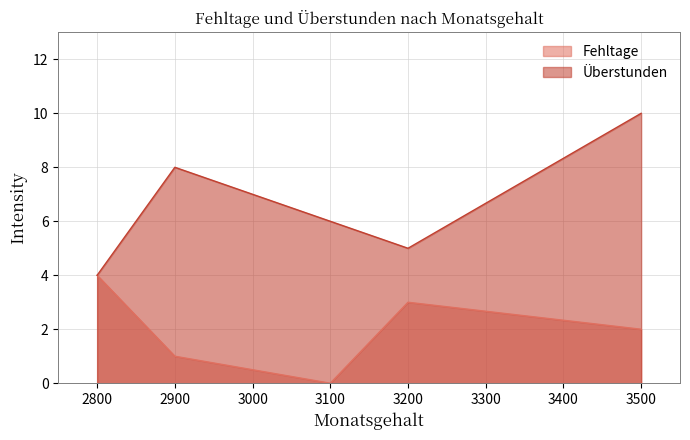

True or false: Überstunden has more than 1 points higher than both neighbors.

False